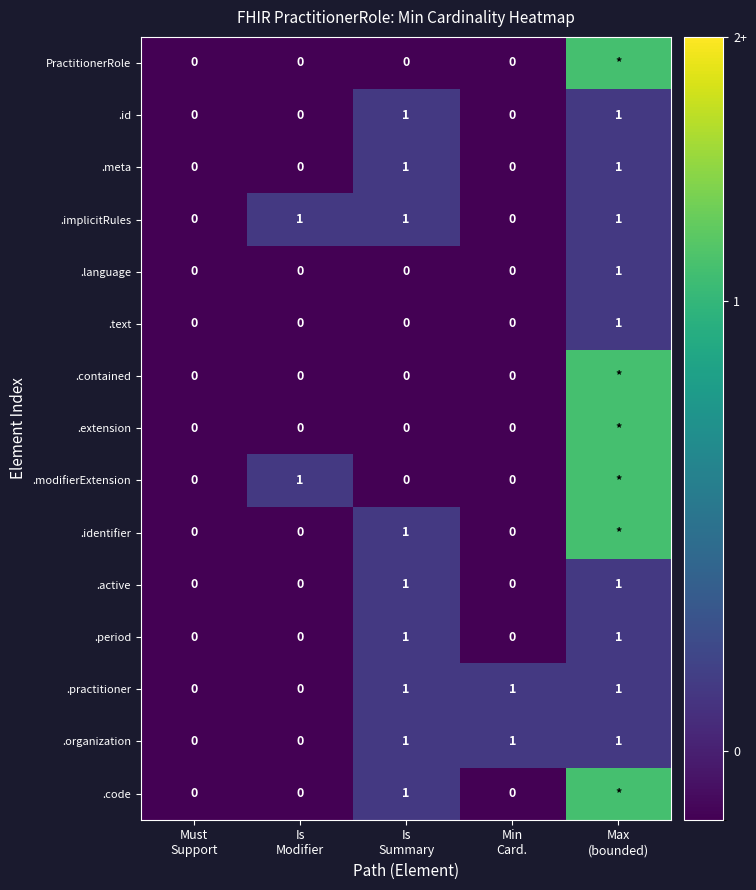

What is the maximum value for .organization?

1.0